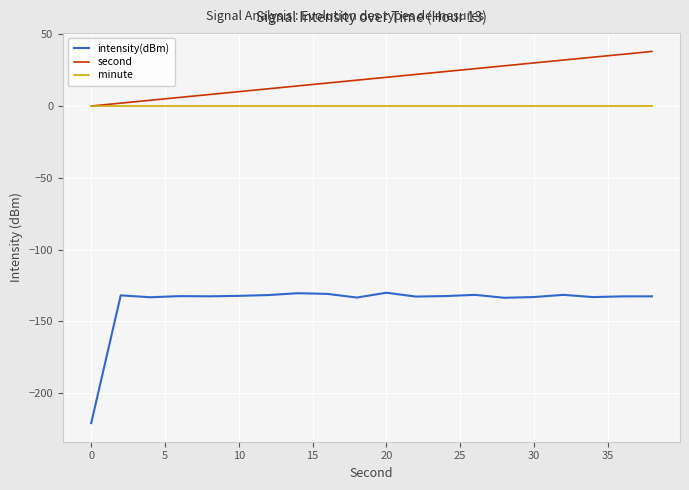

Which series has the largest total across all categories?

second